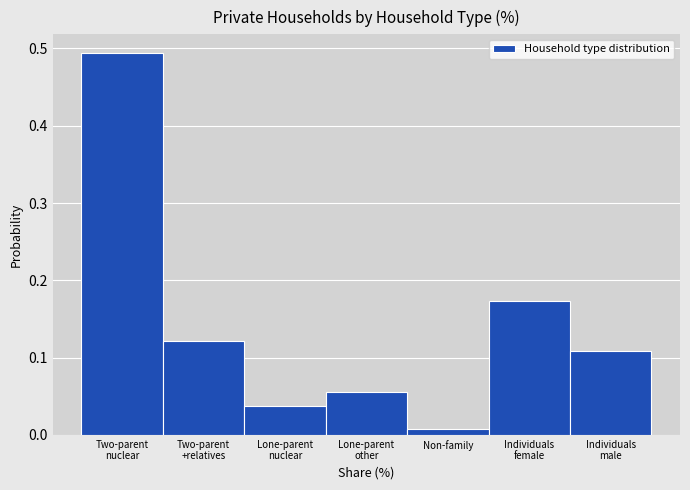

Which label corresponds to the smallest value in the chart?

Non-family